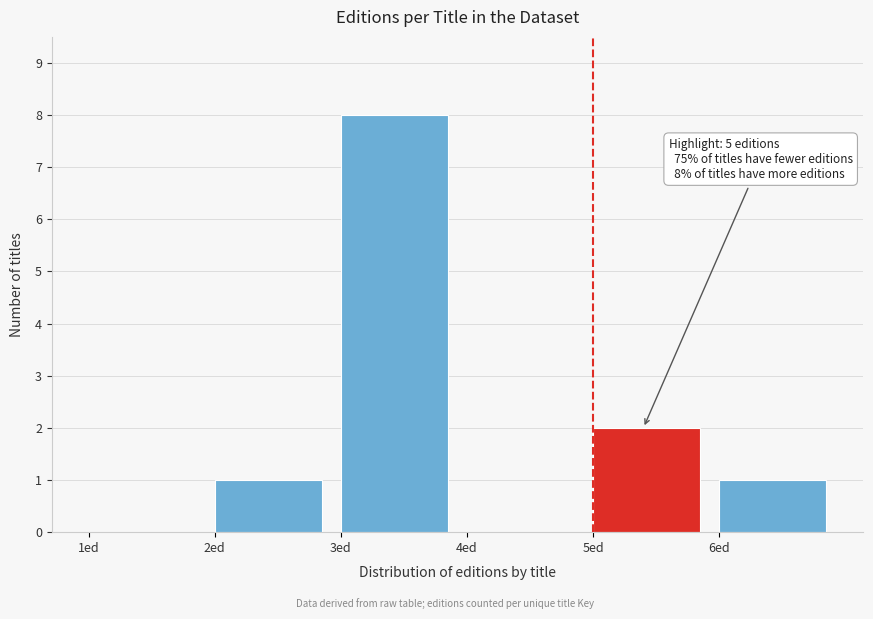

Which range on the x-axis has the tallest bar?

3 to 4